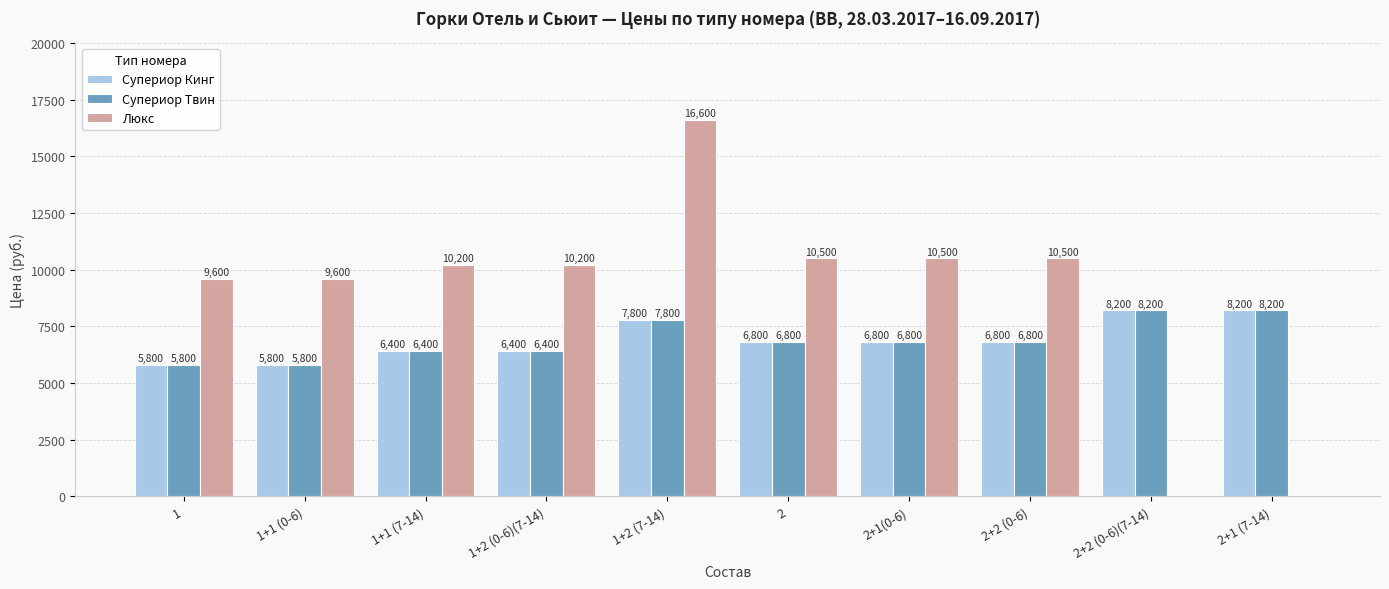

Are the bars grouped side by side (vs. stacked)?

Yes